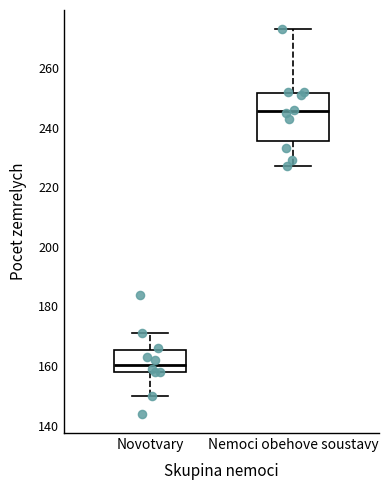

Reading left to right, read every box against the y-axis: the position of its median line, the range the box covers, and the ends of its whiskers. The values are not printed on the chart, so give them approximately, as read against the axis.

Novotvary: median 160, box 158 to 166, whiskers 150 to 172
Nemoci obehove soustavy: median 246, box 236 to 252, whiskers 228 to 274